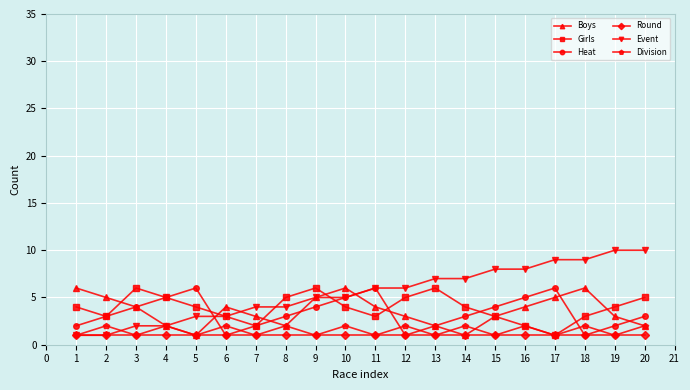

In Heat, how many points are lower than both neighbors (excluding endpoints)?

3